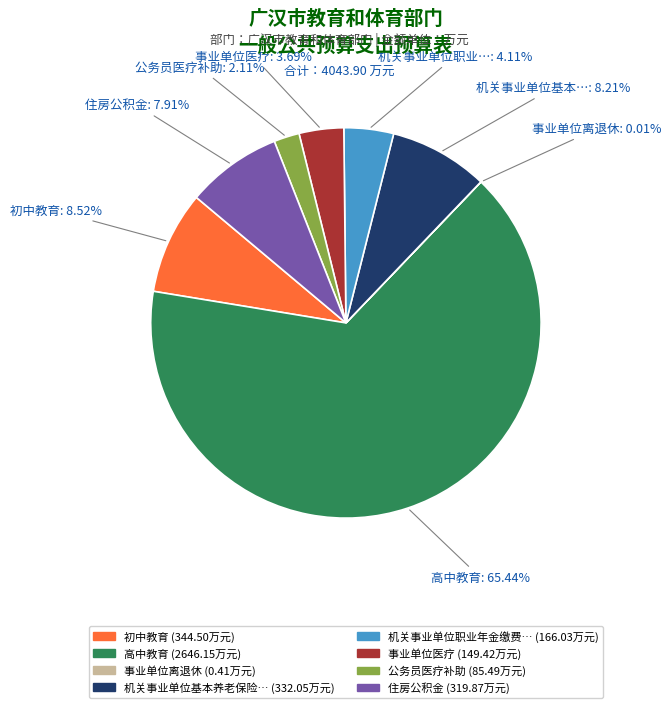

Is there a majority slice in this chart?

Yes